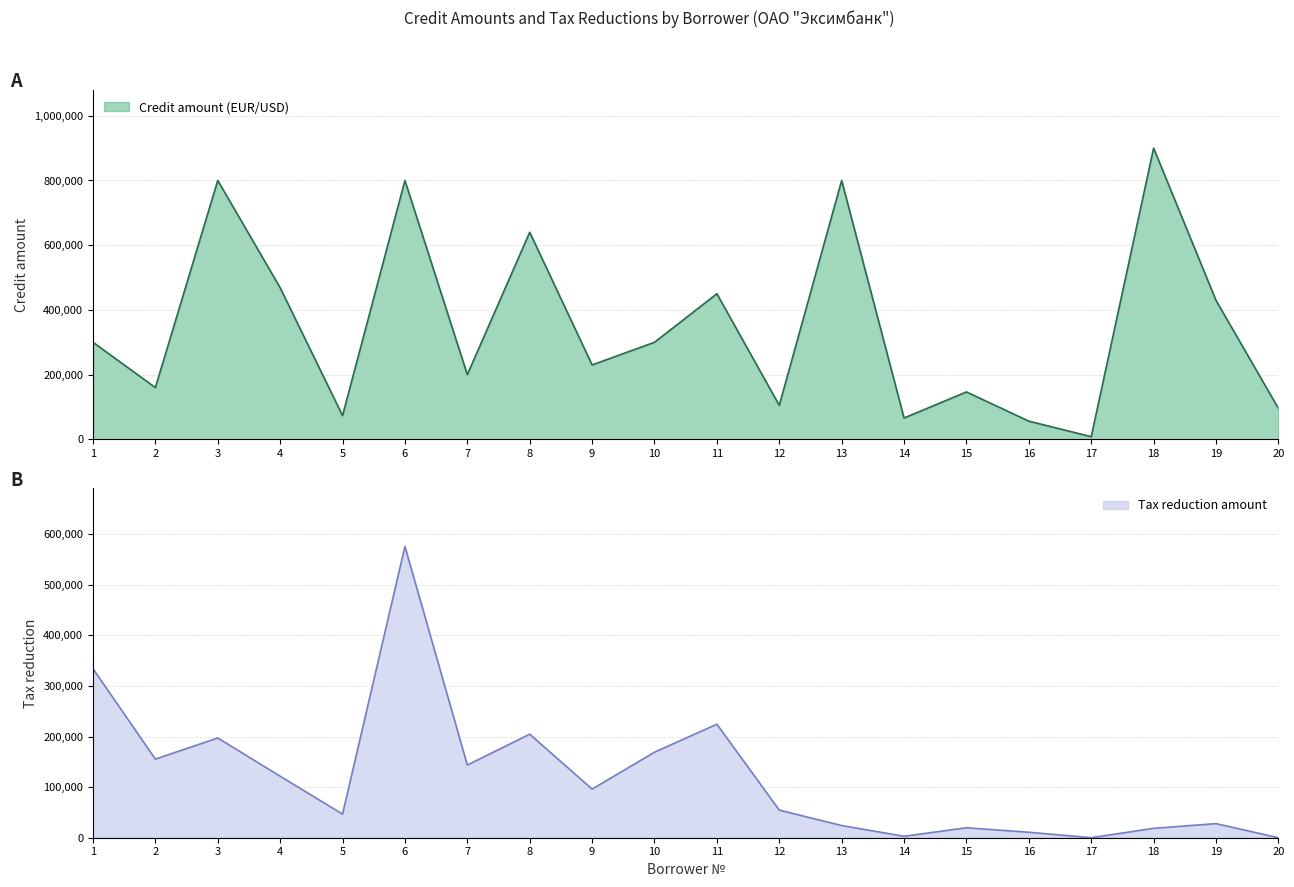

At which category is the sum across all series the highest?

6